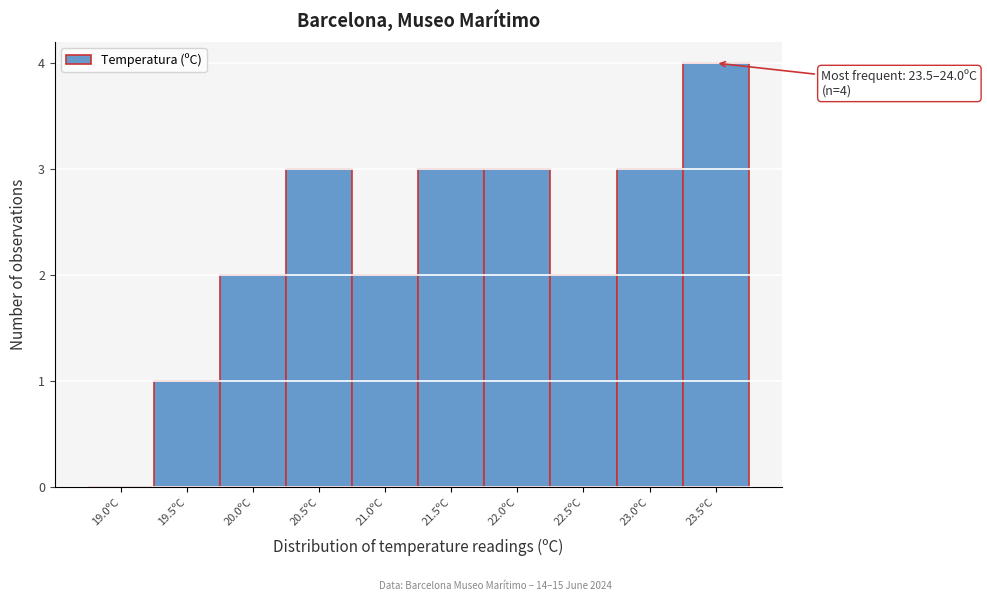

Reading left to right, extract all data points from this chart.

19.0ºC=0	19.5ºC=1	20.0ºC=2	20.5ºC=3	21.0ºC=2	21.5ºC=3	22.0ºC=3	22.5ºC=2	23.0ºC=3	23.5ºC=4